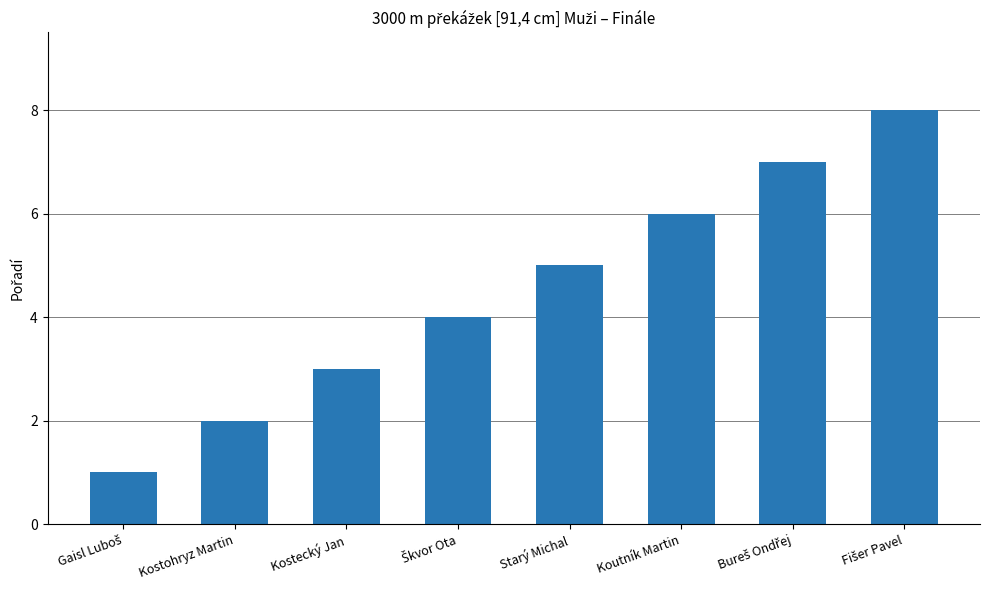

What is the label of the 6th bar from the left?

Koutník Martin